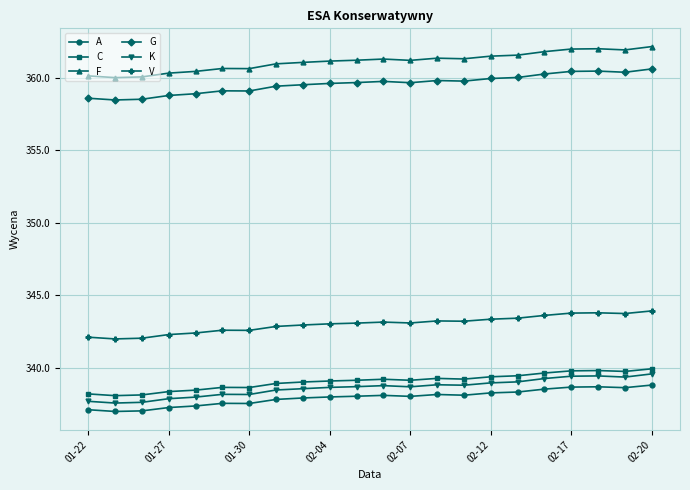

True or false: C has more than 1 interior local peaks.

True